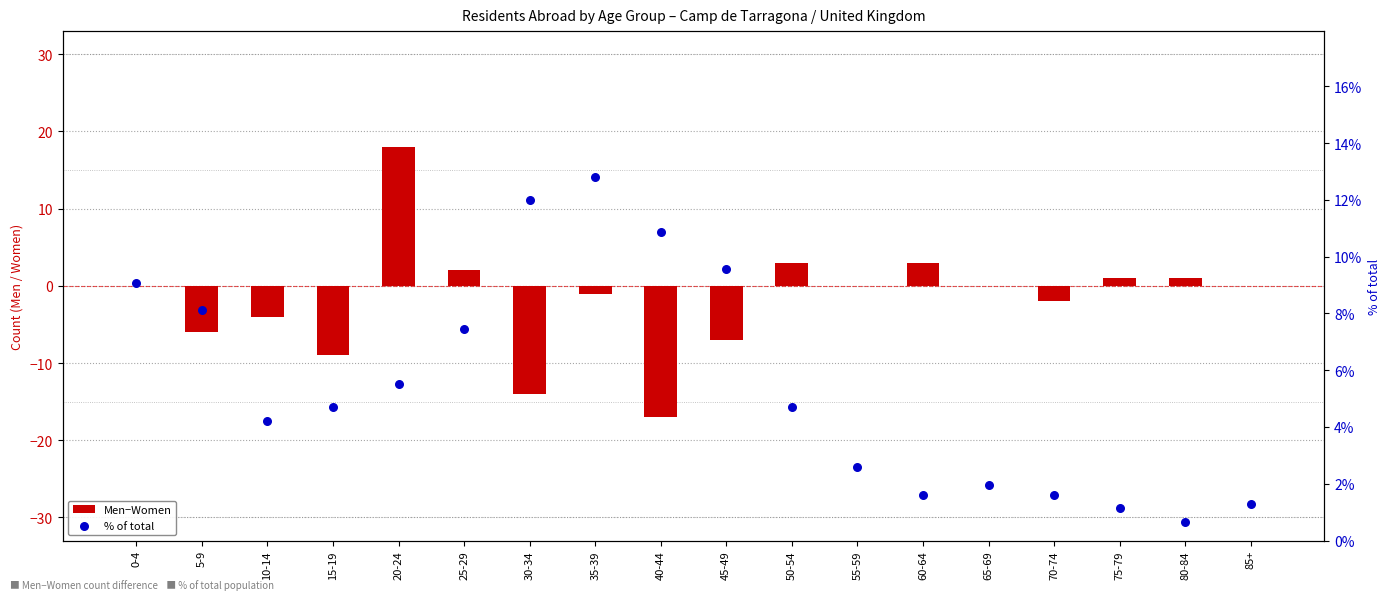

Which series reaches the maximum Y coordinate?

Men−Women